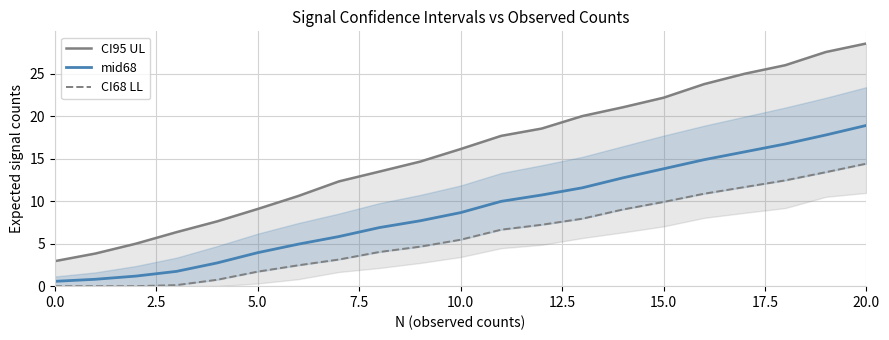

Reading left to right, list all the values displayed in this chart.

CI95 UL: 2.9	3.8	5.0	6.3	7.6	9.1	10.6	12.3	13.5	14.6	16.1	17.7	18.5	20.0	21.0	22.2	23.8	25.0	26.0	27.5	28.5
mid68: 0.6	0.8	1.2	1.7	2.7	3.9	4.9	5.8	6.9	7.7	8.6	10.0	10.7	11.6	12.7	13.8	14.9	15.8	16.7	17.8	18.9
CI68 LL: 0.0	0.0	0.0	0.1	0.8	1.7	2.5	3.1	4.0	4.6	5.5	6.6	7.2	7.9	9.0	9.9	10.9	11.7	12.4	13.4	14.4